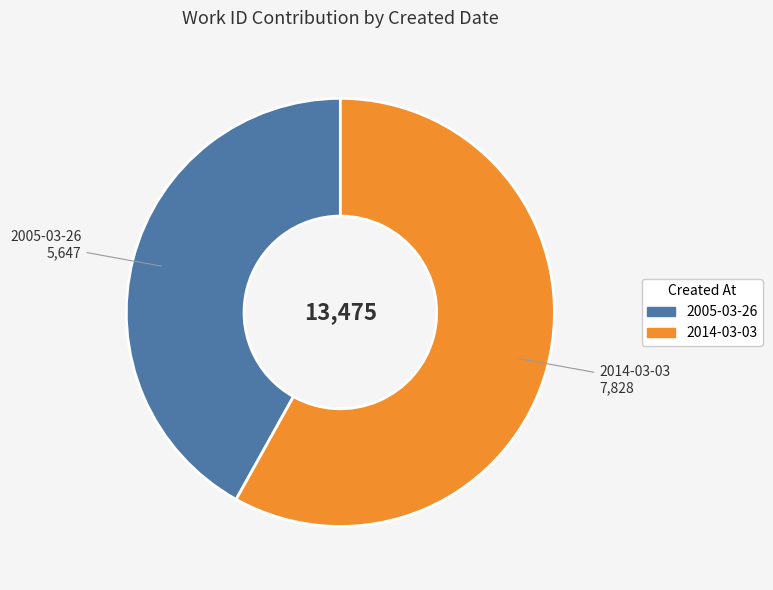

The 2005-03-26 slice represents 29% of the pie. True or false?

False